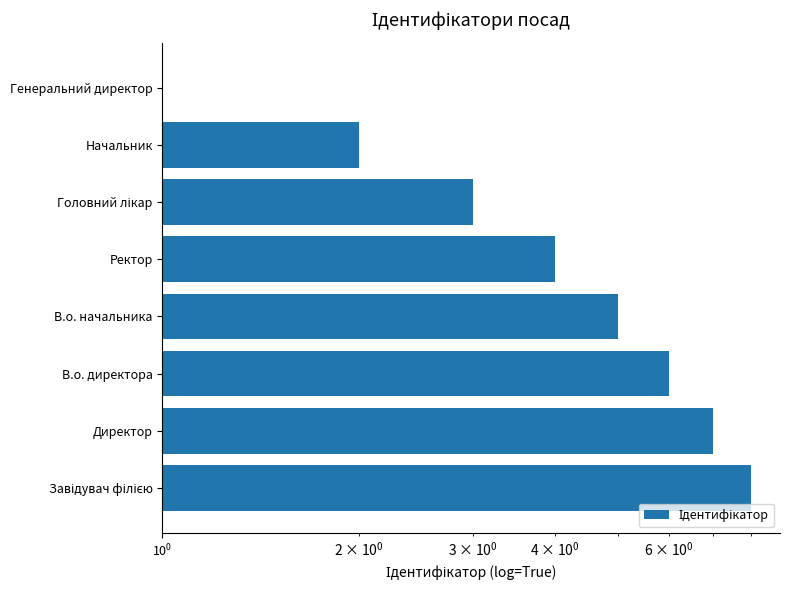

What is the difference between the second highest and second lowest values?

5